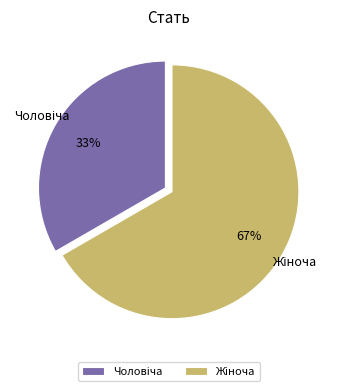

Does any single category account for the majority?

Yes